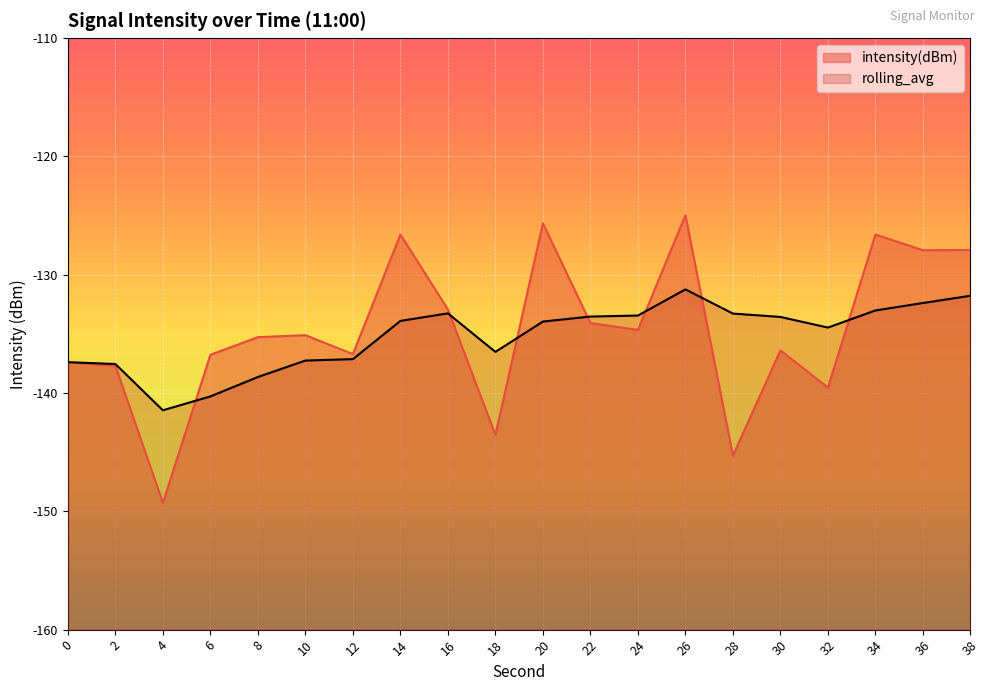

What is the value of the intensity(dBm) point at the 15th from the left?

-145.3